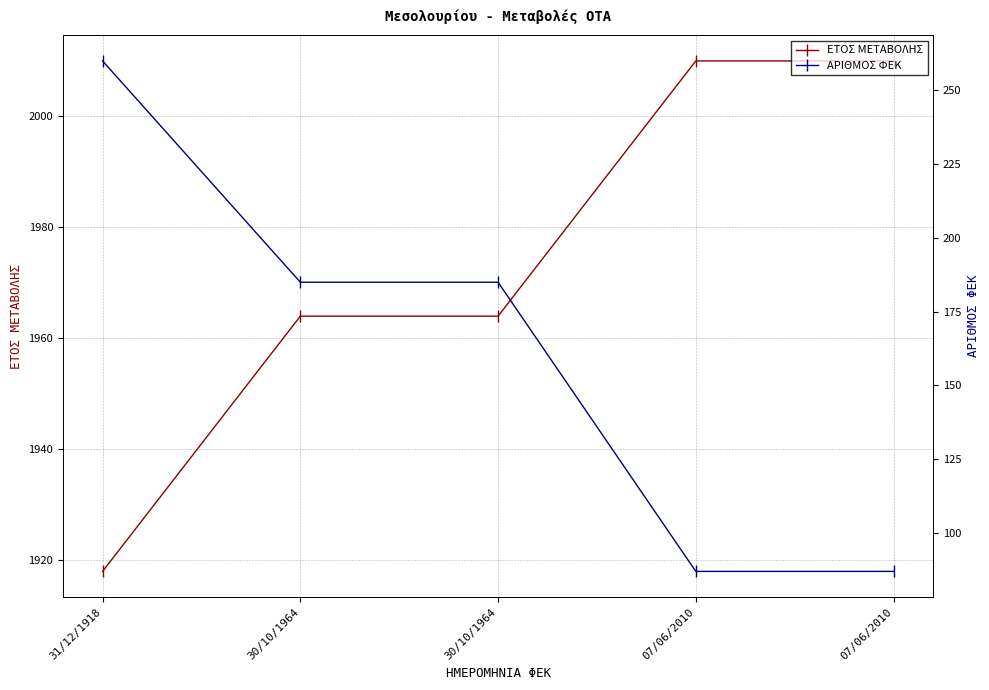

Which series has the largest total across all categories?

ΕΤΟΣ ΜΕΤΑΒΟΛΗΣ